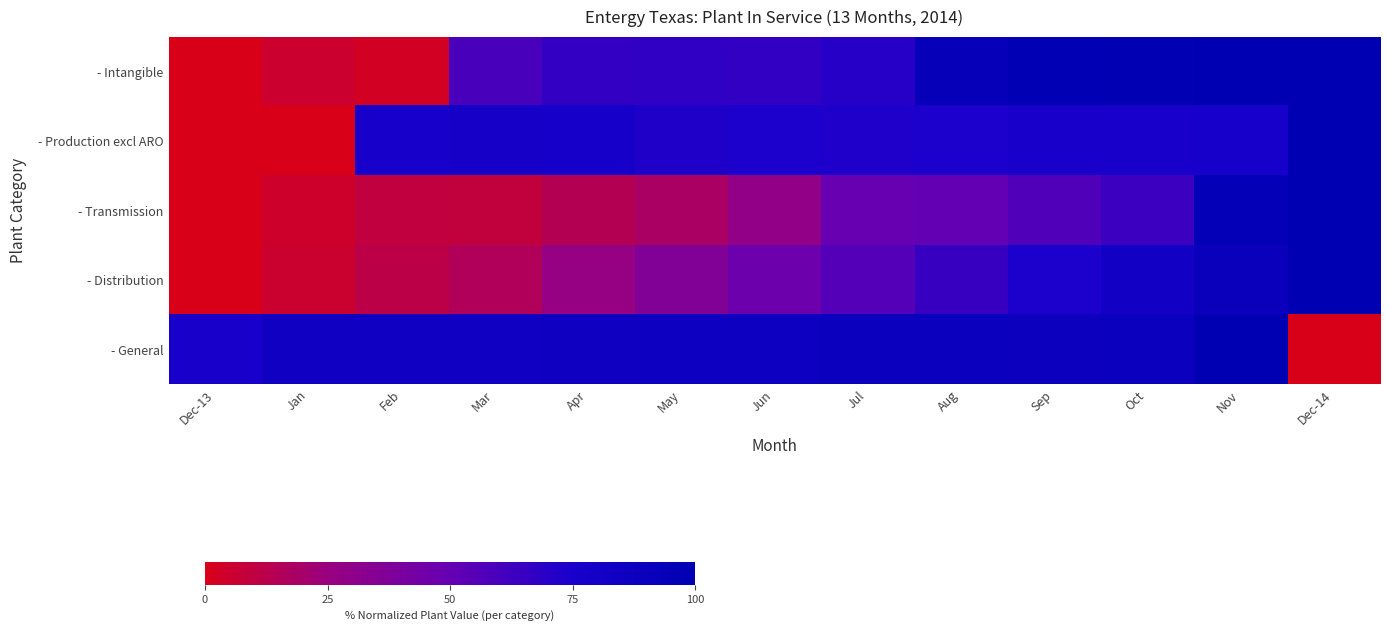

Which series has the largest total across all categories?

- General